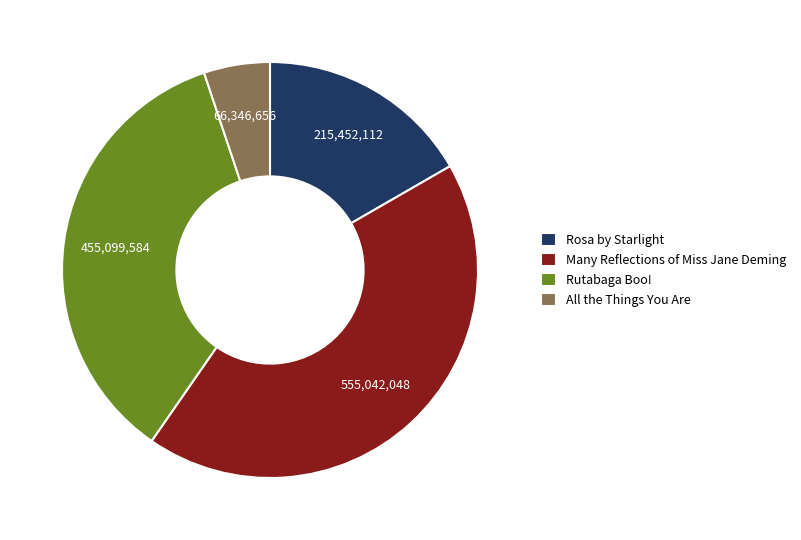

Does All the Things You Are represent more than half of the total?

No